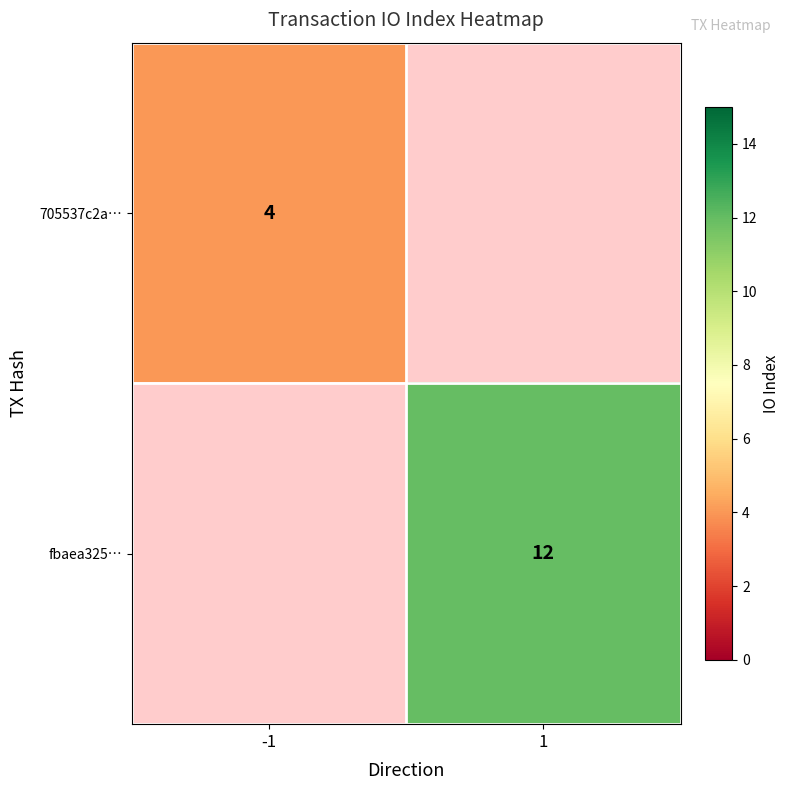

The fbaea325… series shows 12 at 1. True or false?

True